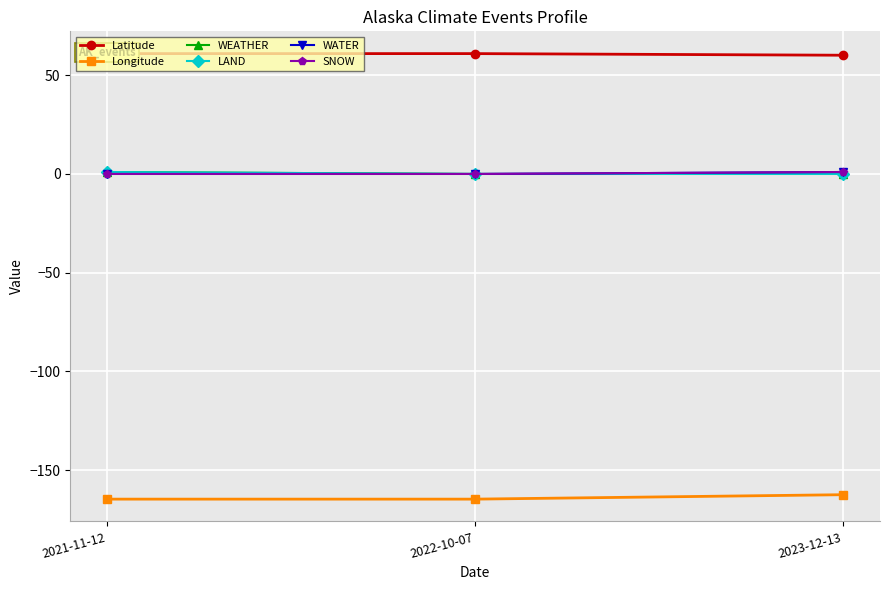

At which category does the chart reach its peak across all series?

2021-11-12